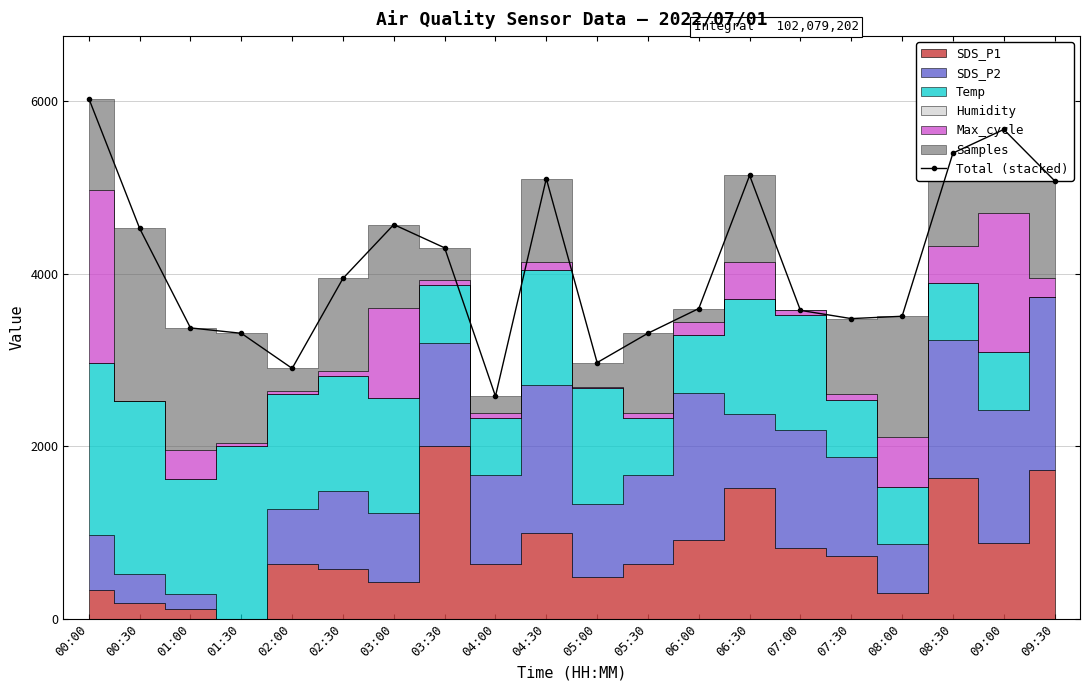

Where does the data first go above 3944?

00:00